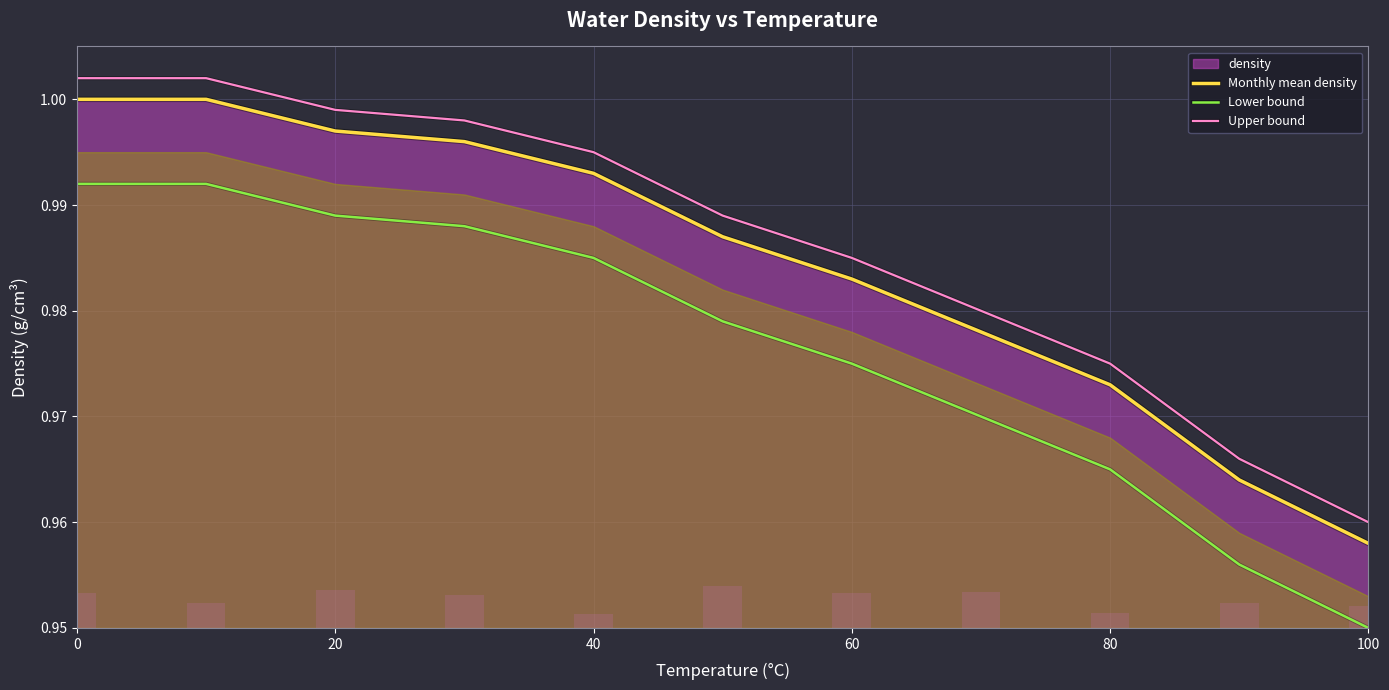

True or false: Lower bound has a value of 0.5 at 80.

False